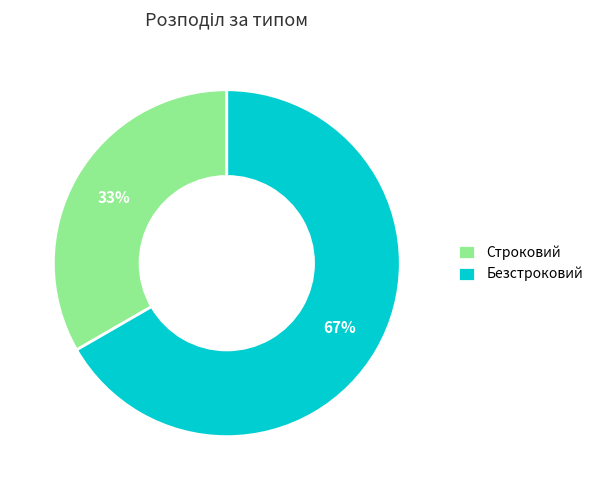

Which slice is the largest?

Безстроковий